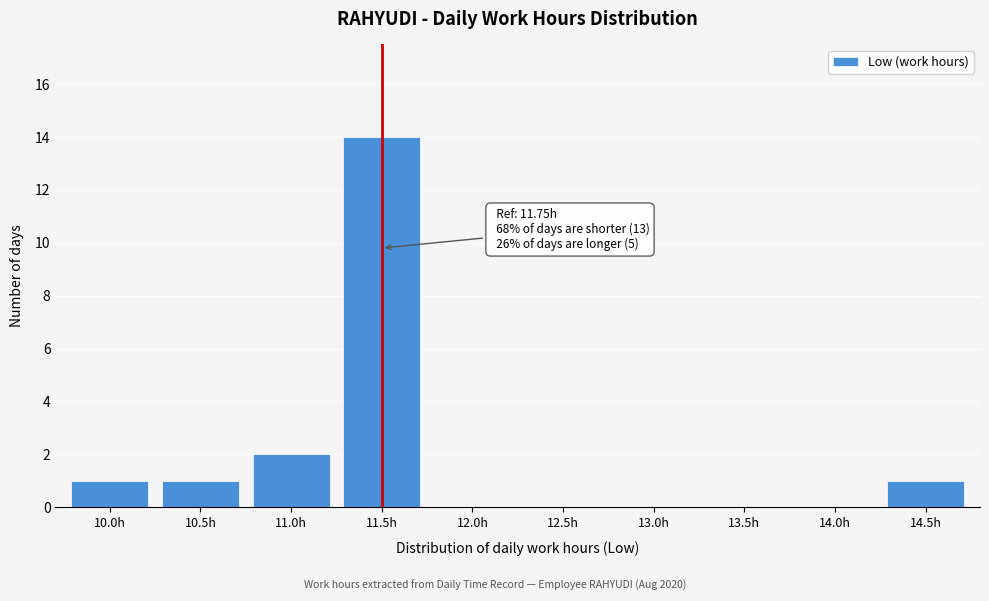

Reading right to left, transcribe all the data shown in this chart.

14.5h=1	14.0h=0	13.5h=0	13.0h=0	12.5h=0	12.0h=0	11.5h=14	11.0h=2	10.5h=1	10.0h=1